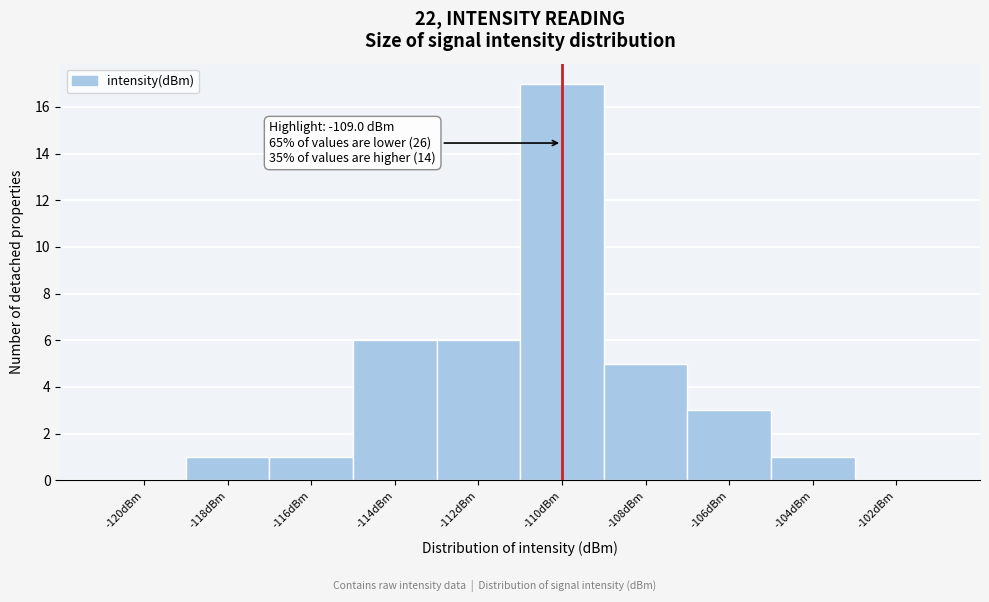

What is the change in value from -112dBm to -102dBm?

-6